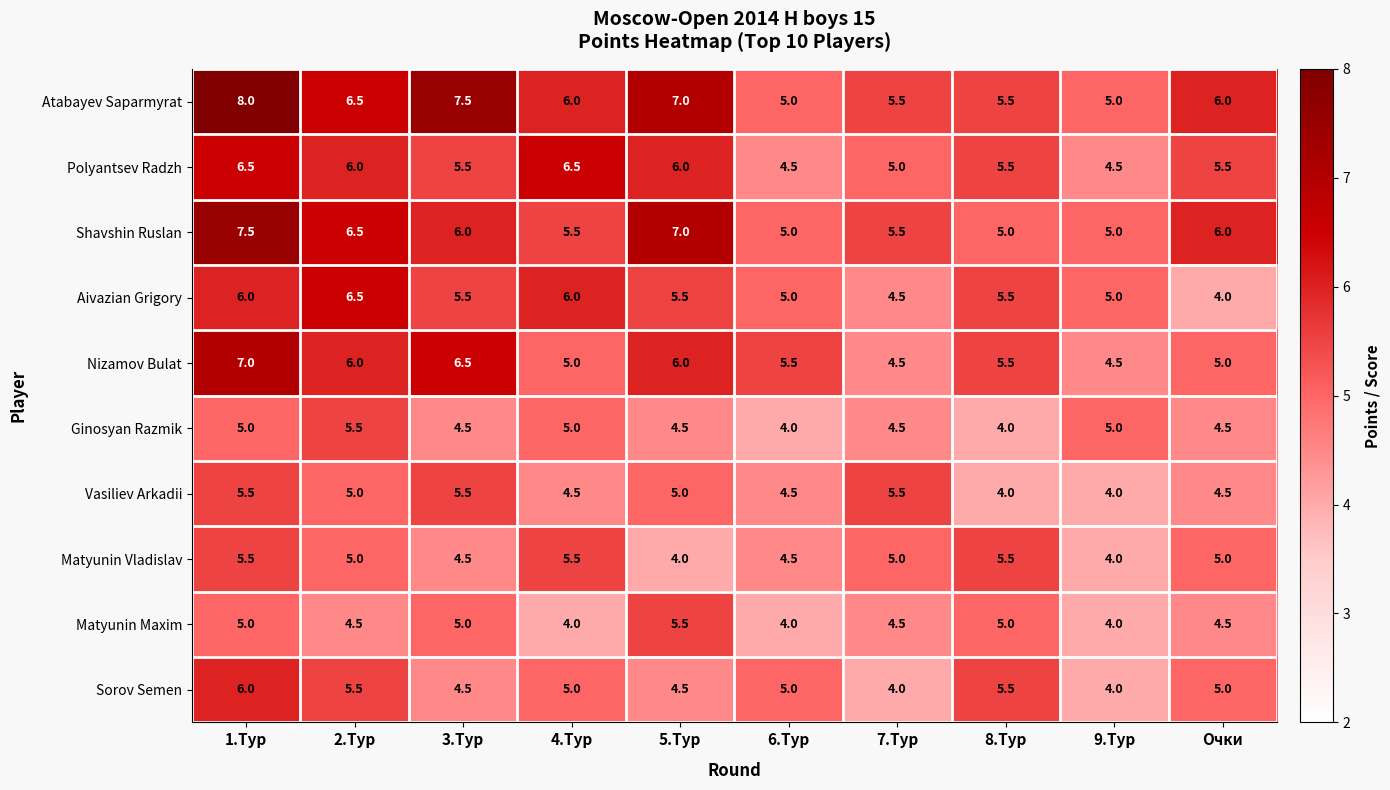

At which category is the sum across all series the highest?

1.Тур